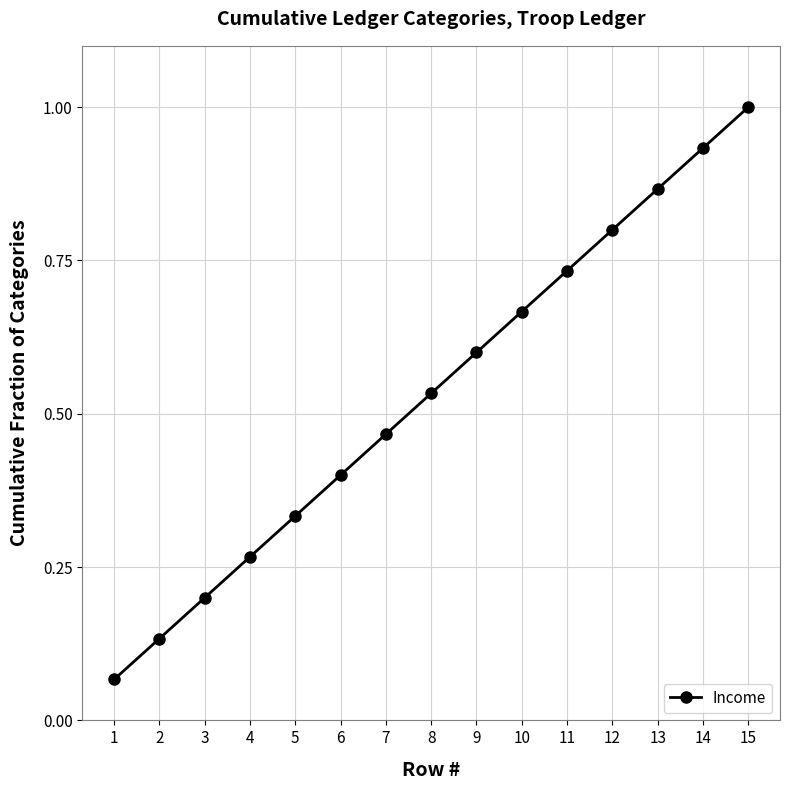

Read the value at 15.

1.0